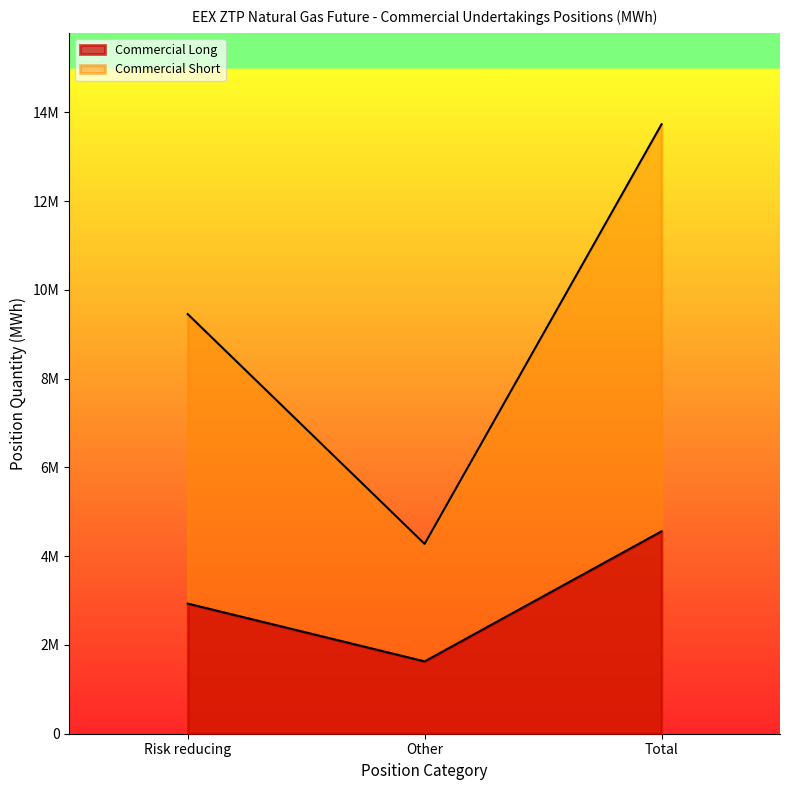

At which label does Commercial Short reach its peak?

Total